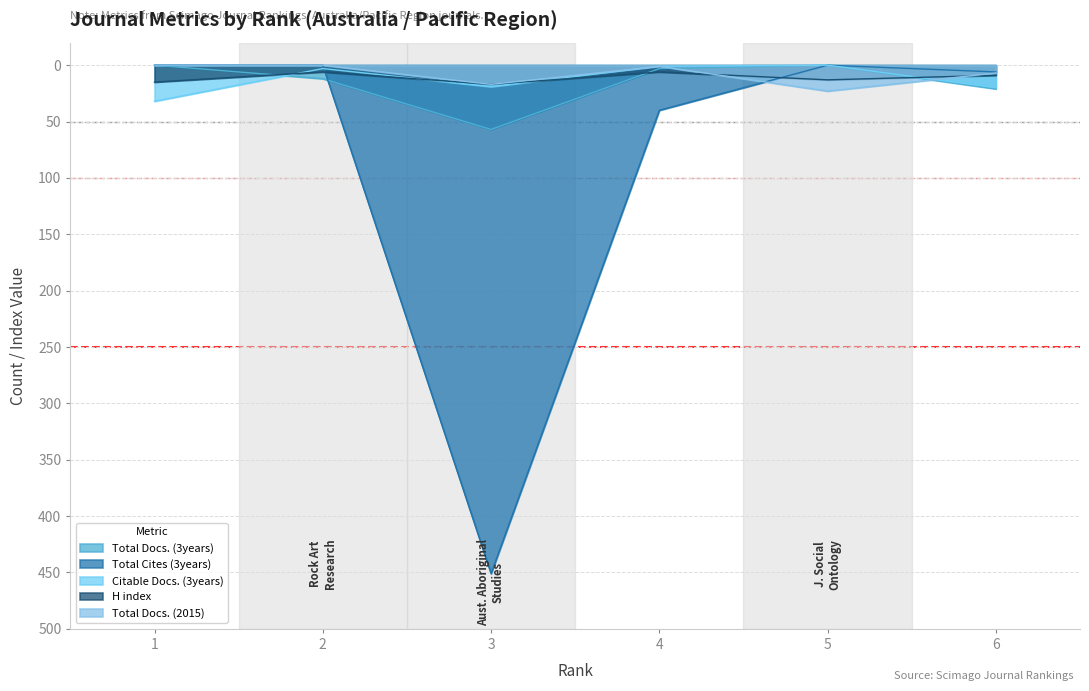

What is the minimum value for H index?

-17